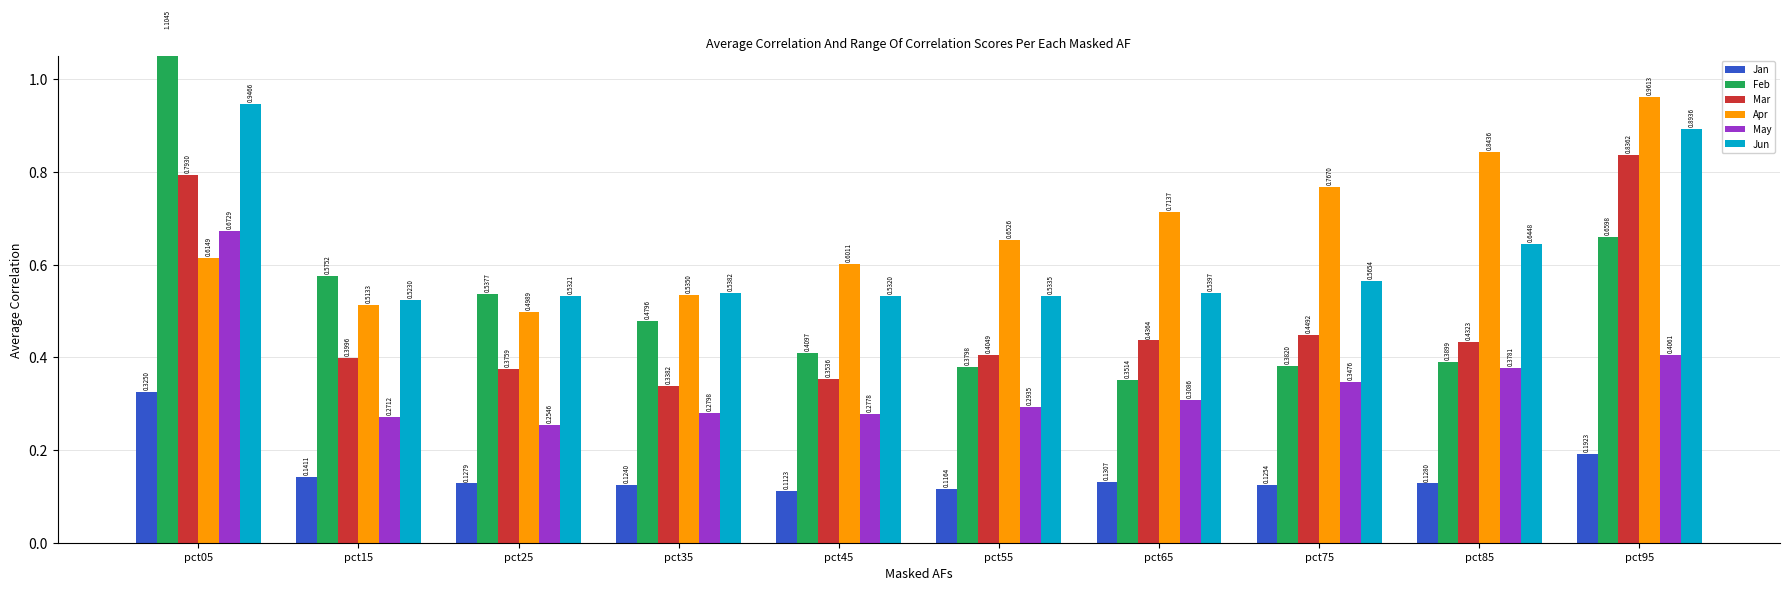

At which category is the sum across all series the highest?

pct05